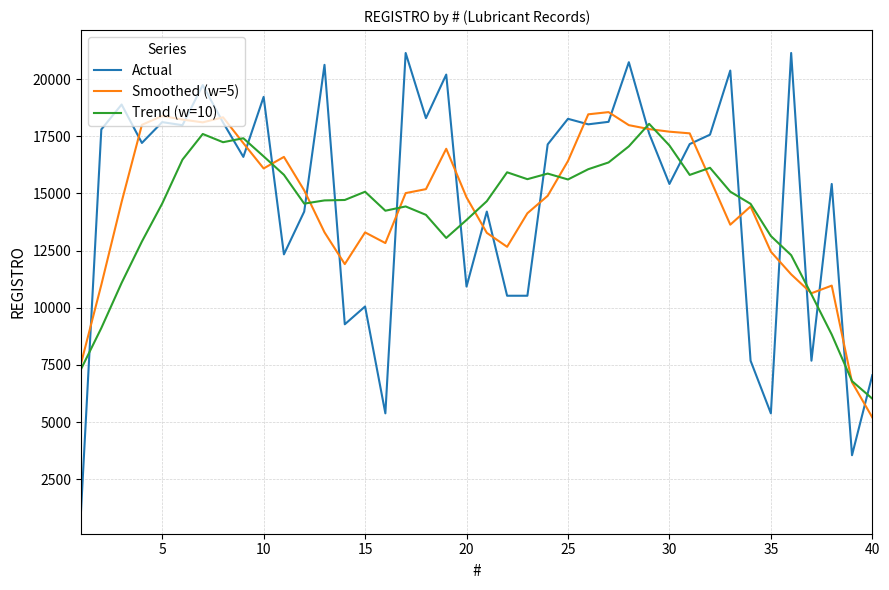

Which series ends up on top after the final intersection of Actual and Trend (w=10)?

Actual